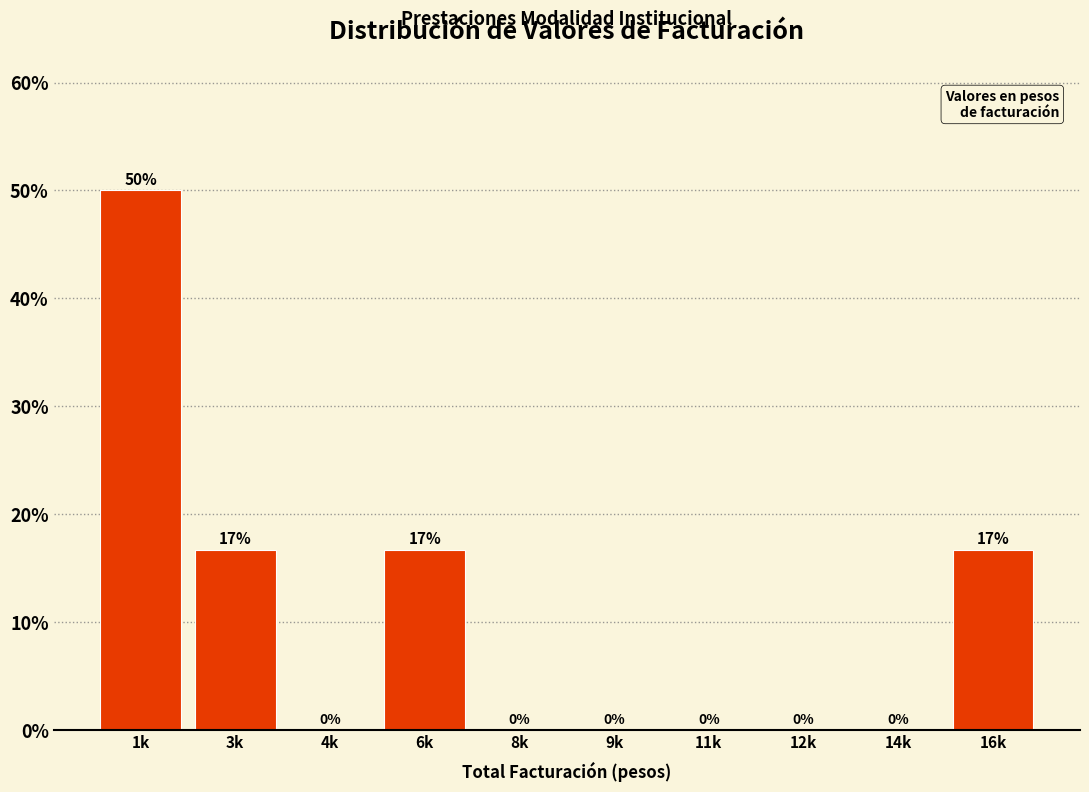

The value at 8k is 28.1. True or false?

False